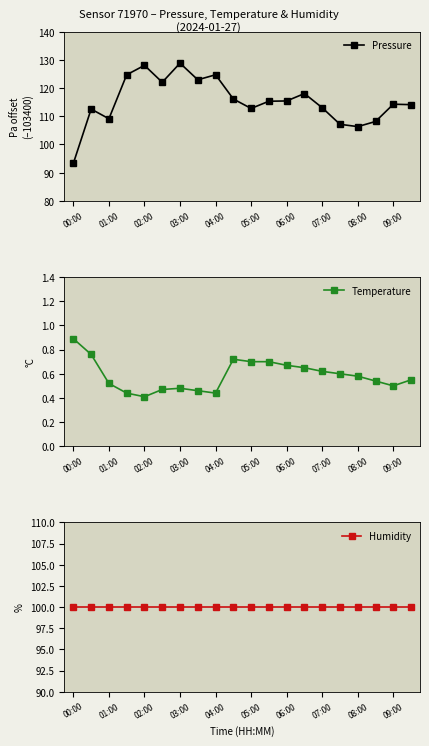

True or false: Pressure has more than 1 points higher than both neighbors.

True